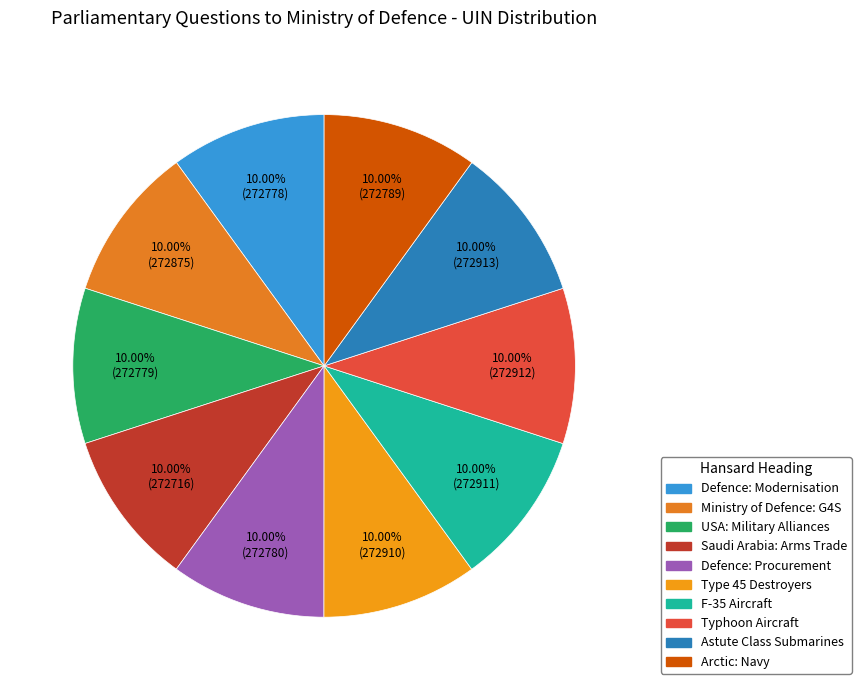

Combined, do Typhoon Aircraft and Saudi Arabia: Arms Trade account for over 50%?

No